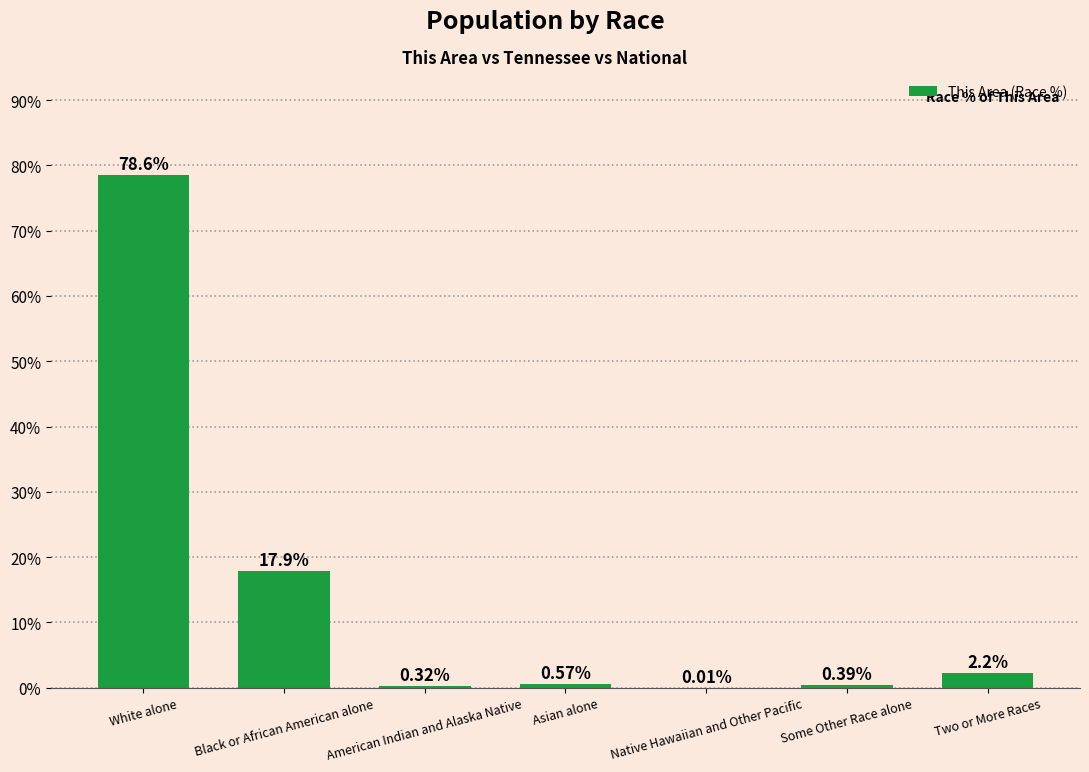

What is the sum of the values at Native Hawaiian and Other Pacific and White alone?

78.6